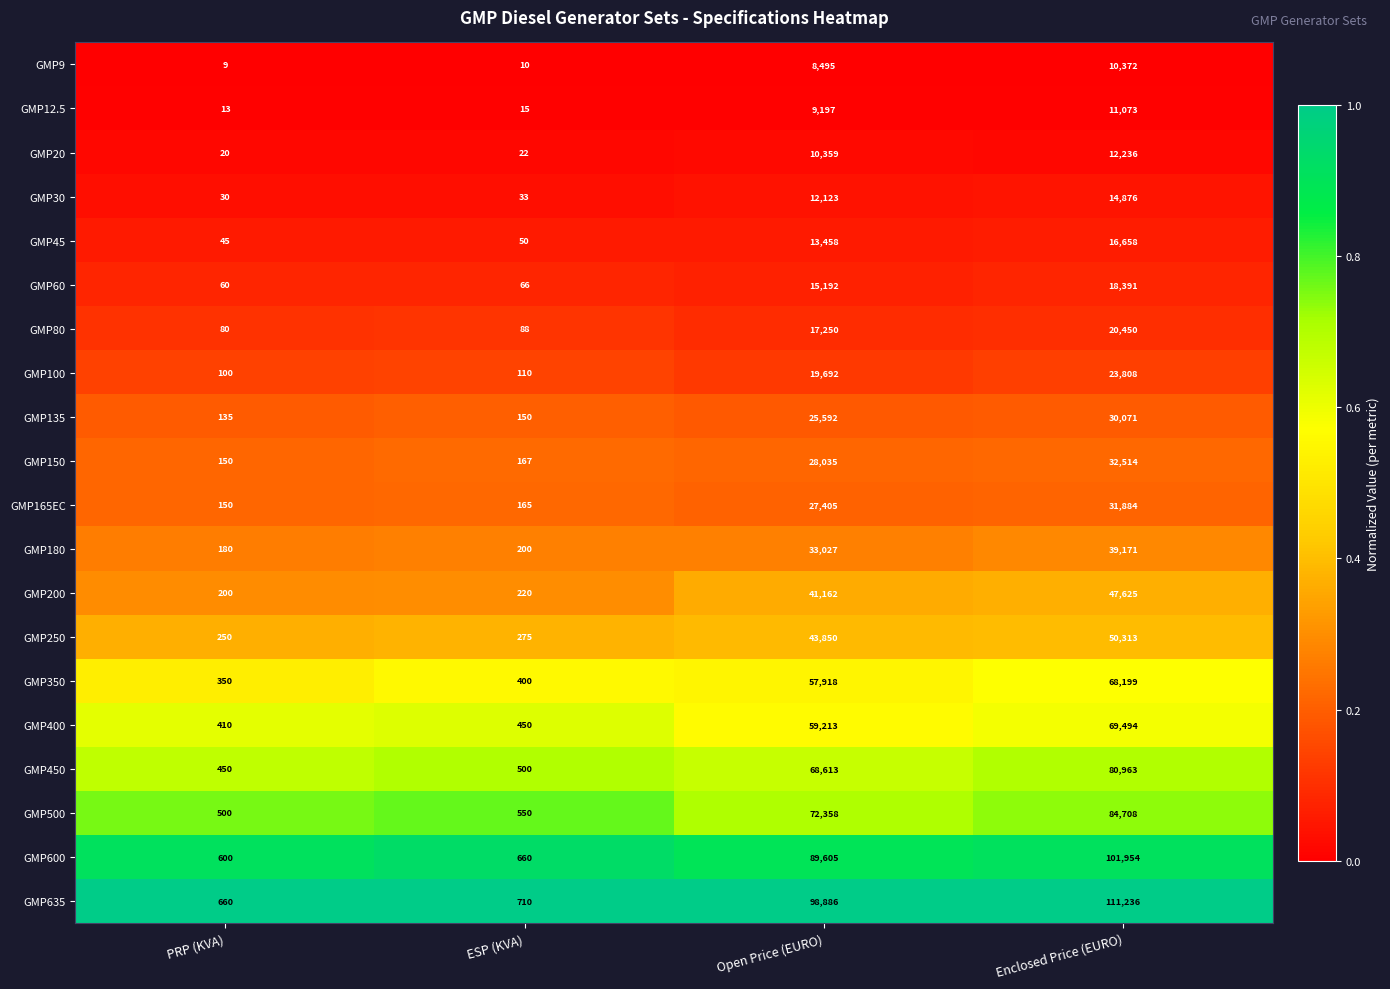

Which label corresponds to the smallest value in the chart?

PRP (KVA)